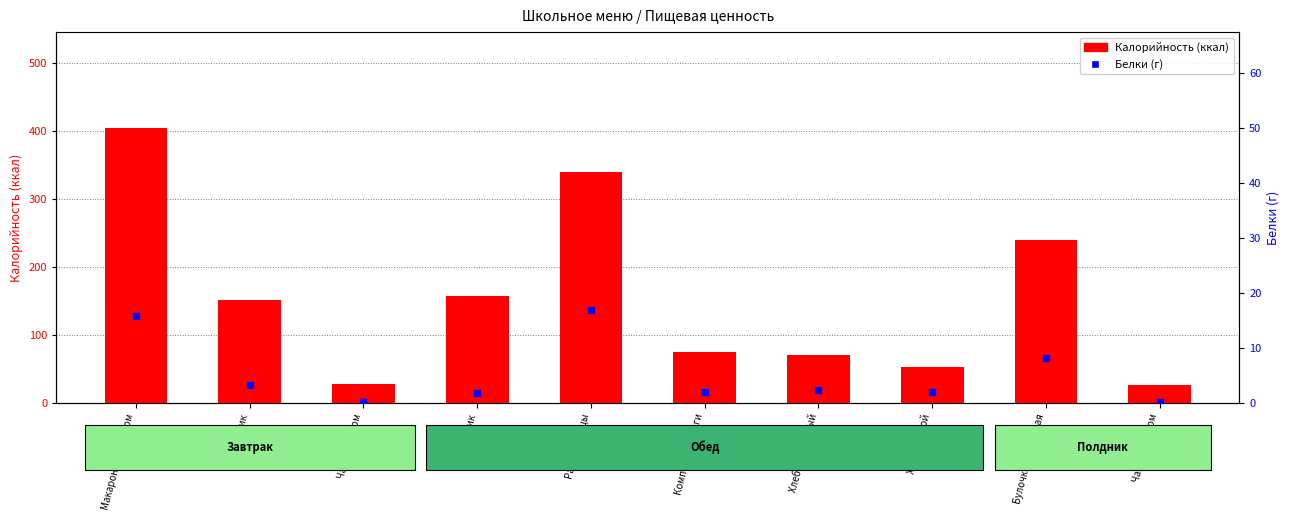

Which series contains the highest Y value?

Калорийность